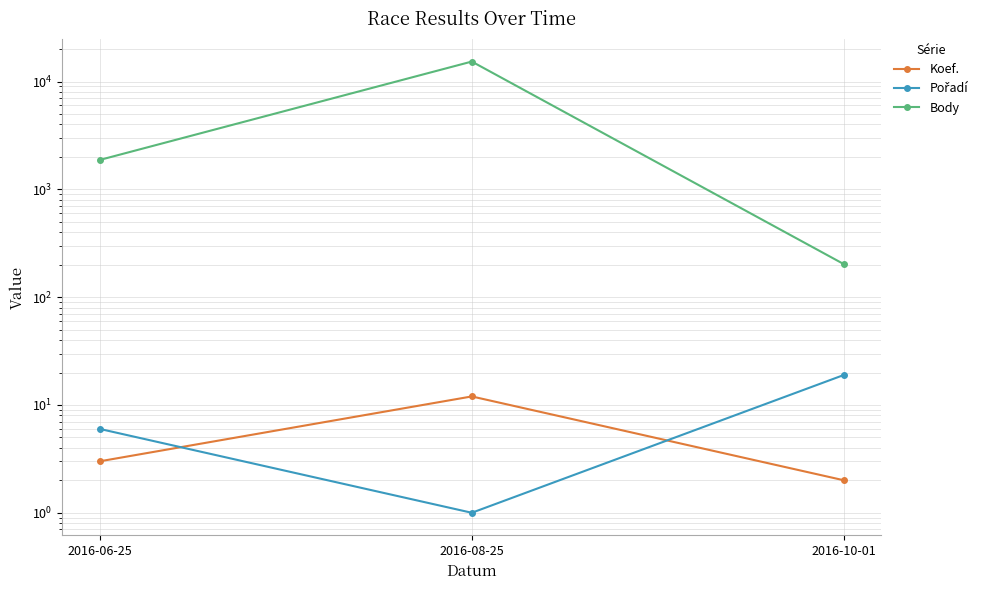

The Pořadí series shows 6 at 2016-06-25. True or false?

True